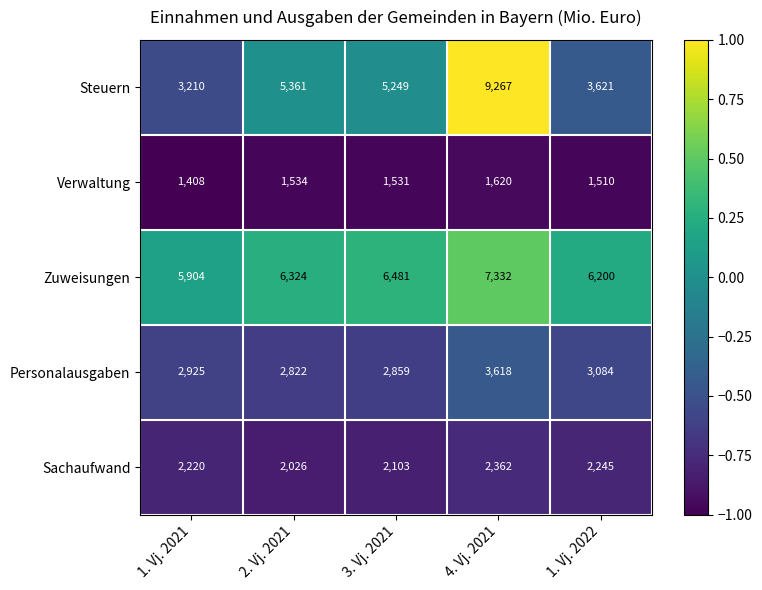

Reading right to left, transcribe all the data shown in this chart.

Steuern: 1. Vj. 2022=3621	4. Vj. 2021=9267	3. Vj. 2021=5249	2. Vj. 2021=5361	1. Vj. 2021=3210
Verwaltung: 1. Vj. 2022=1510	4. Vj. 2021=1620	3. Vj. 2021=1531	2. Vj. 2021=1534	1. Vj. 2021=1408
Zuweisungen: 1. Vj. 2022=6200	4. Vj. 2021=7332	3. Vj. 2021=6481	2. Vj. 2021=6324	1. Vj. 2021=5904
Personalausgaben: 1. Vj. 2022=3084	4. Vj. 2021=3618	3. Vj. 2021=2859	2. Vj. 2021=2822	1. Vj. 2021=2925
Sachaufwand: 1. Vj. 2022=2245	4. Vj. 2021=2362	3. Vj. 2021=2103	2. Vj. 2021=2026	1. Vj. 2021=2220